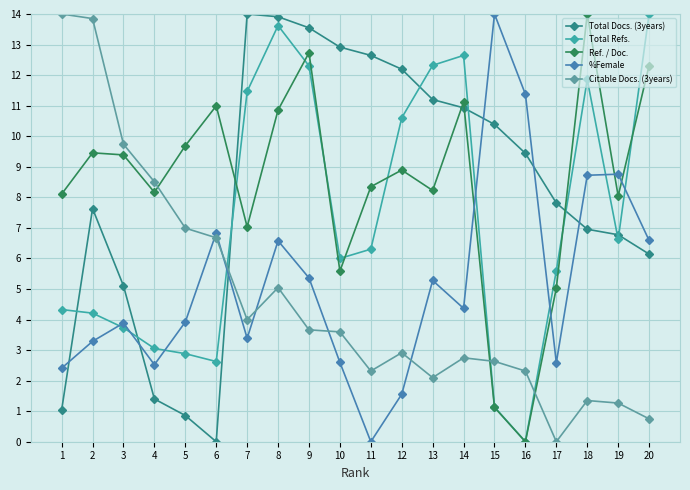

Which series ends up on top after the final intersection of Ref. / Doc. and Total Docs. (3years)?

Ref. / Doc.